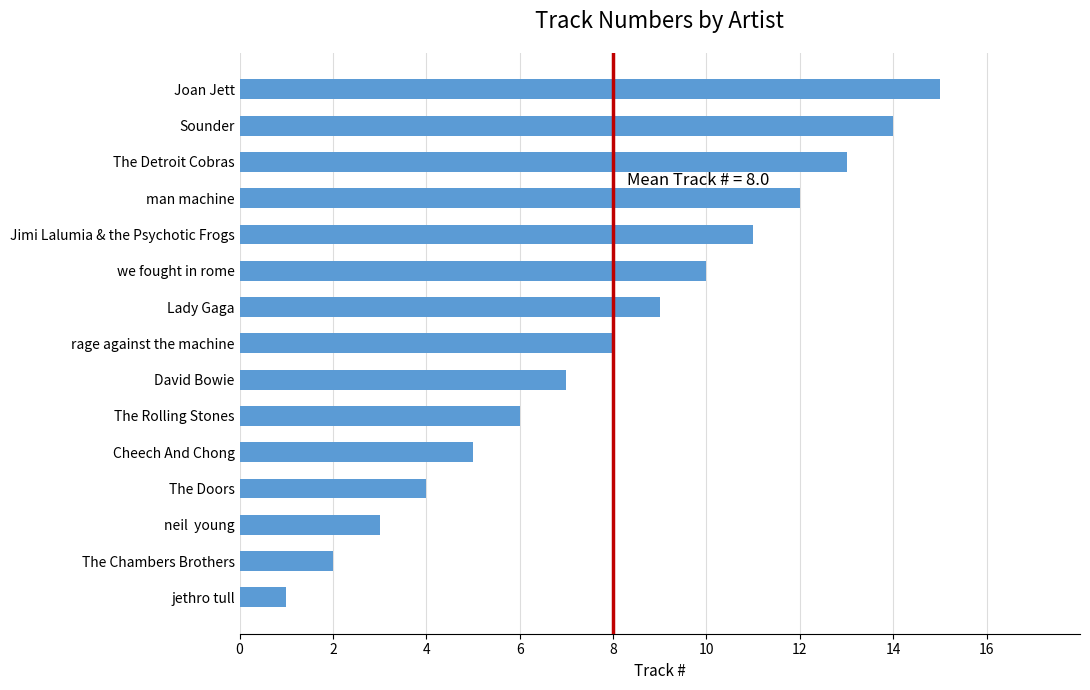

Are the bars grouped side by side (vs. stacked)?

No